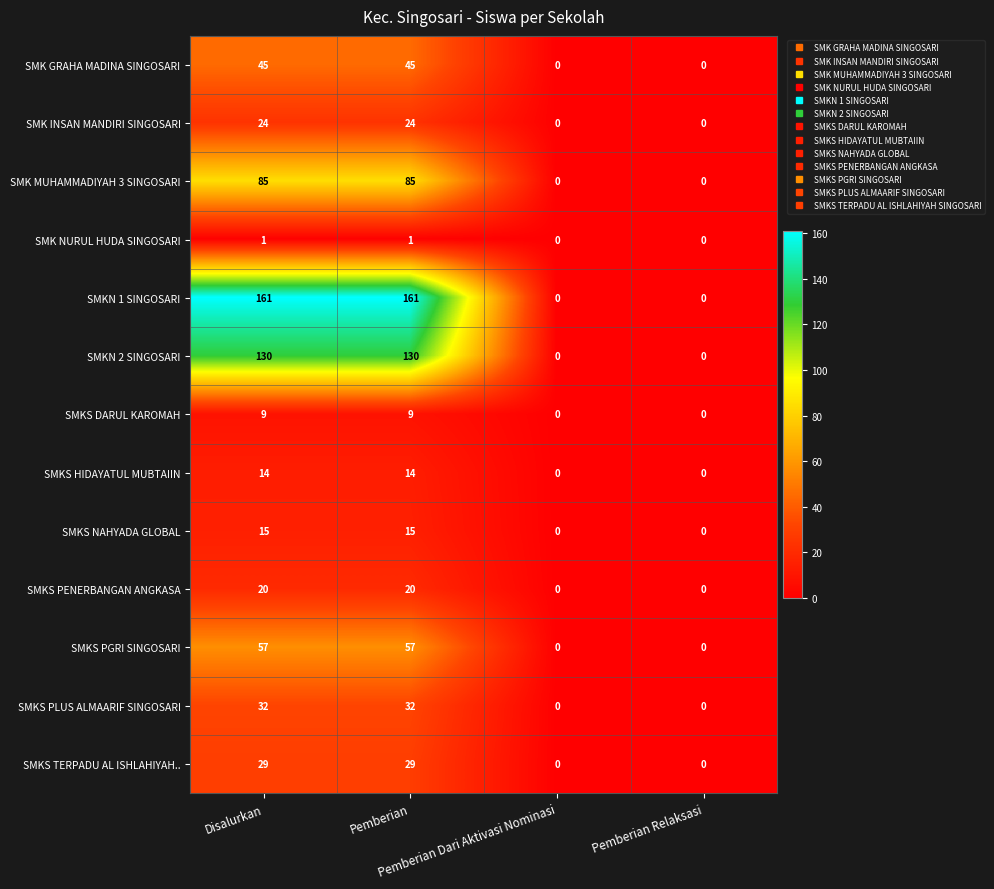

What is the difference between the highest and lowest values at Pemberian?

160